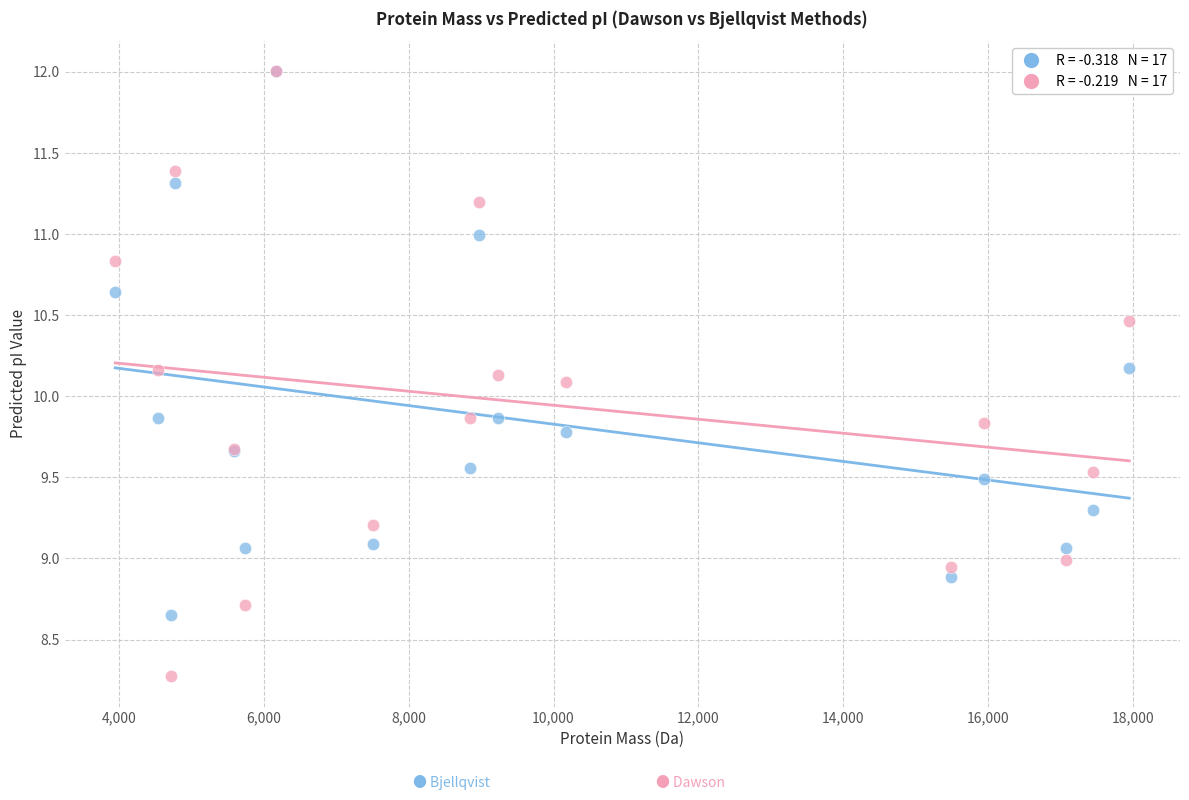

Across all series, what Y value is closest to 10?

10.1